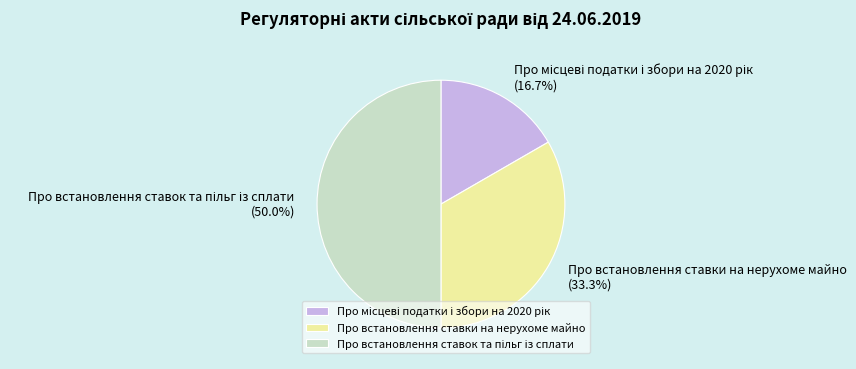

Does Про встановлення ставки на нерухоме майно represent more than half of the total?

No